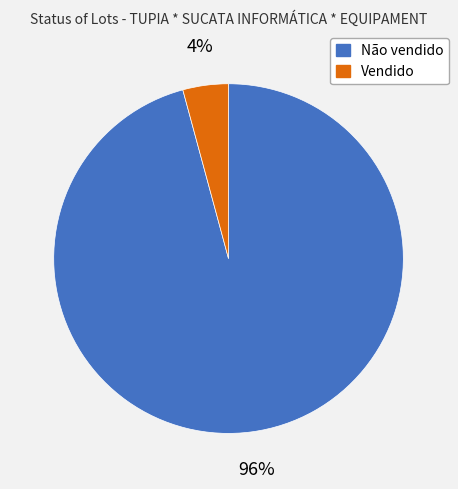

Does Não vendido represent more than half of the total?

Yes